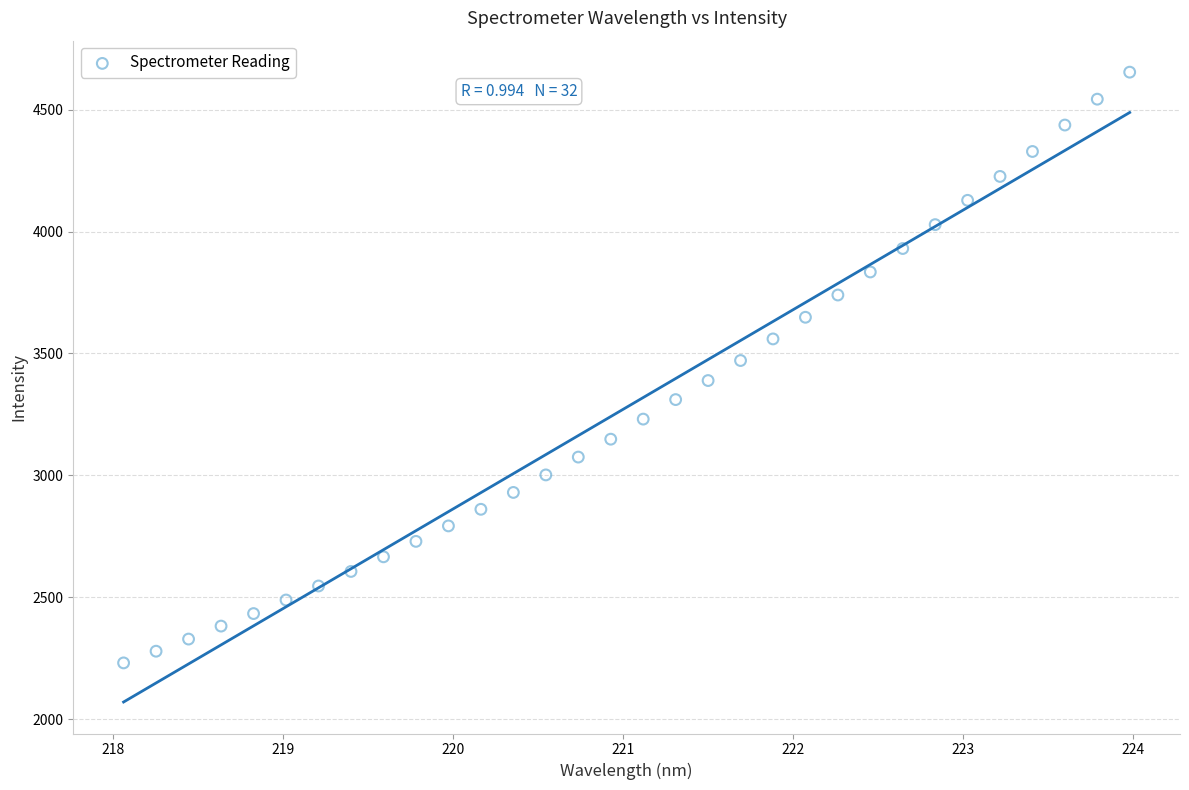

What is the range of X values (max minus min)?

5.9